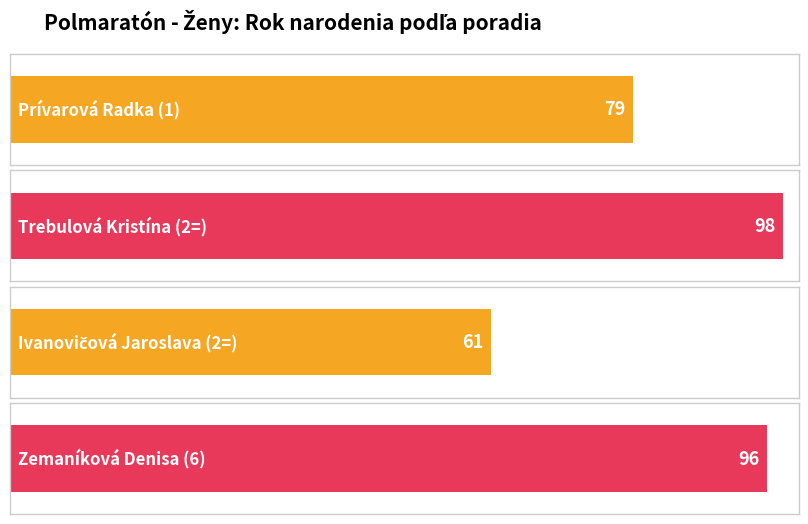

Which label corresponds to the smallest value in the chart?

Ivanovičová Jaroslava (2=)